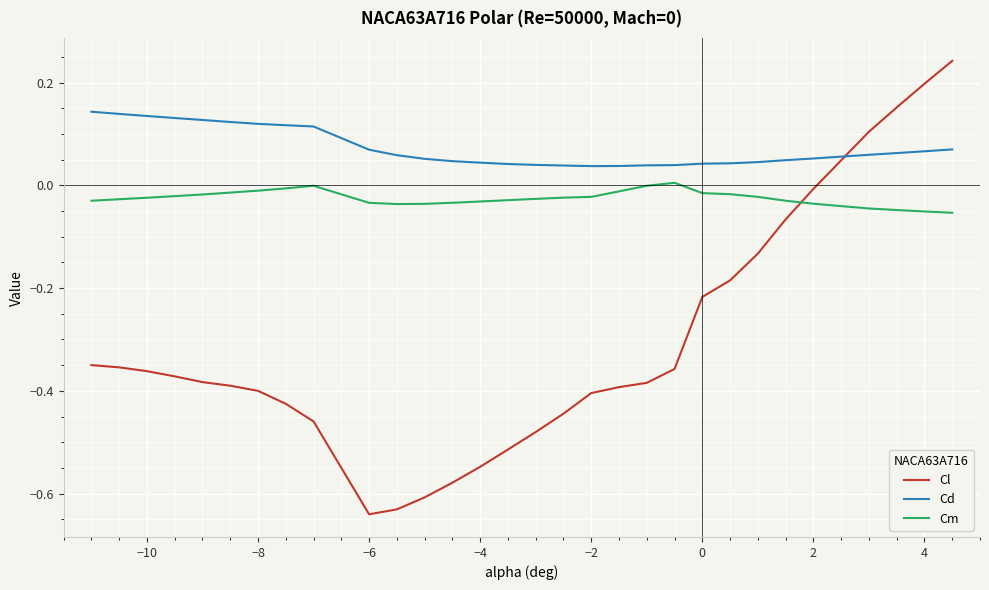

Rank the series by their maximum value, from highest to lowest.

Cl, Cd, Cm